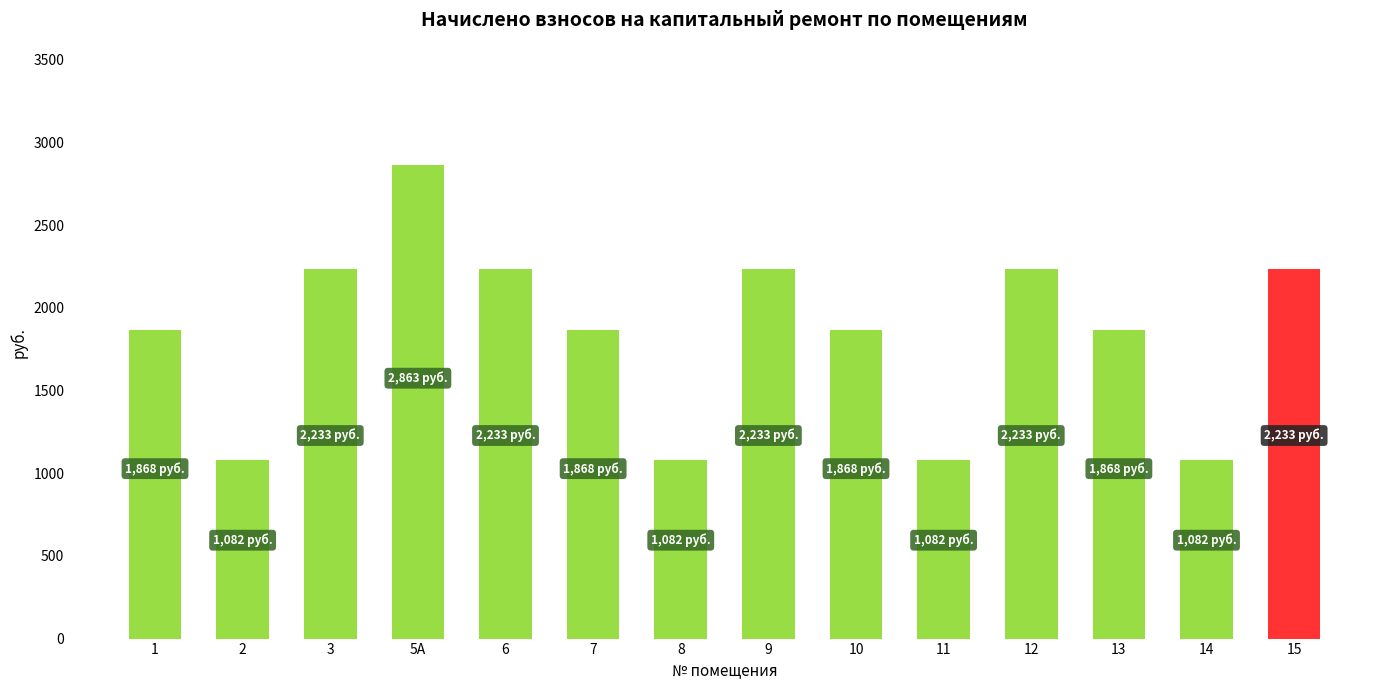

What is the sum of all values?

25825.4